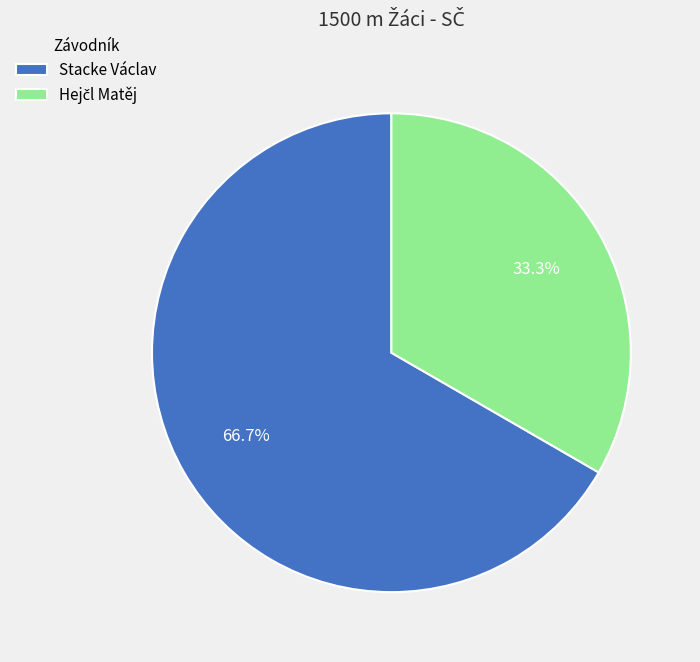

What percentage is the Stacke Václav slice, to the nearest percent?

67%